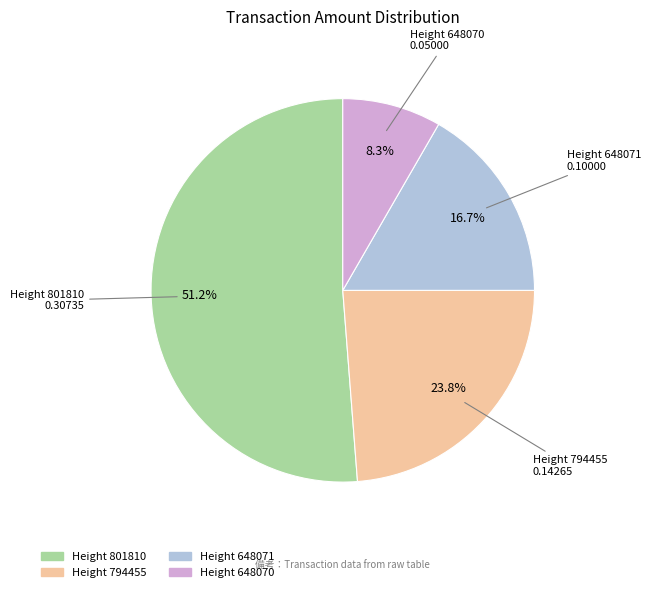

Which category has the biggest portion of the pie?

Height 801810